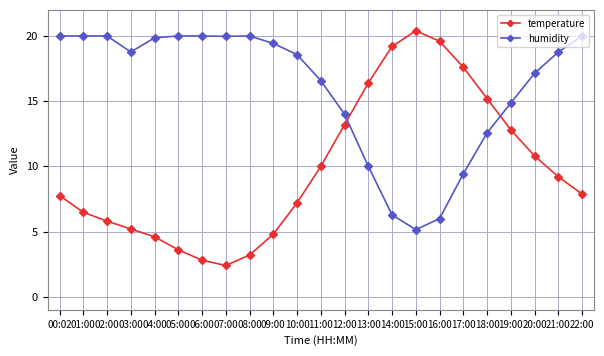

Where is the first local minimum for temperature?

07:00